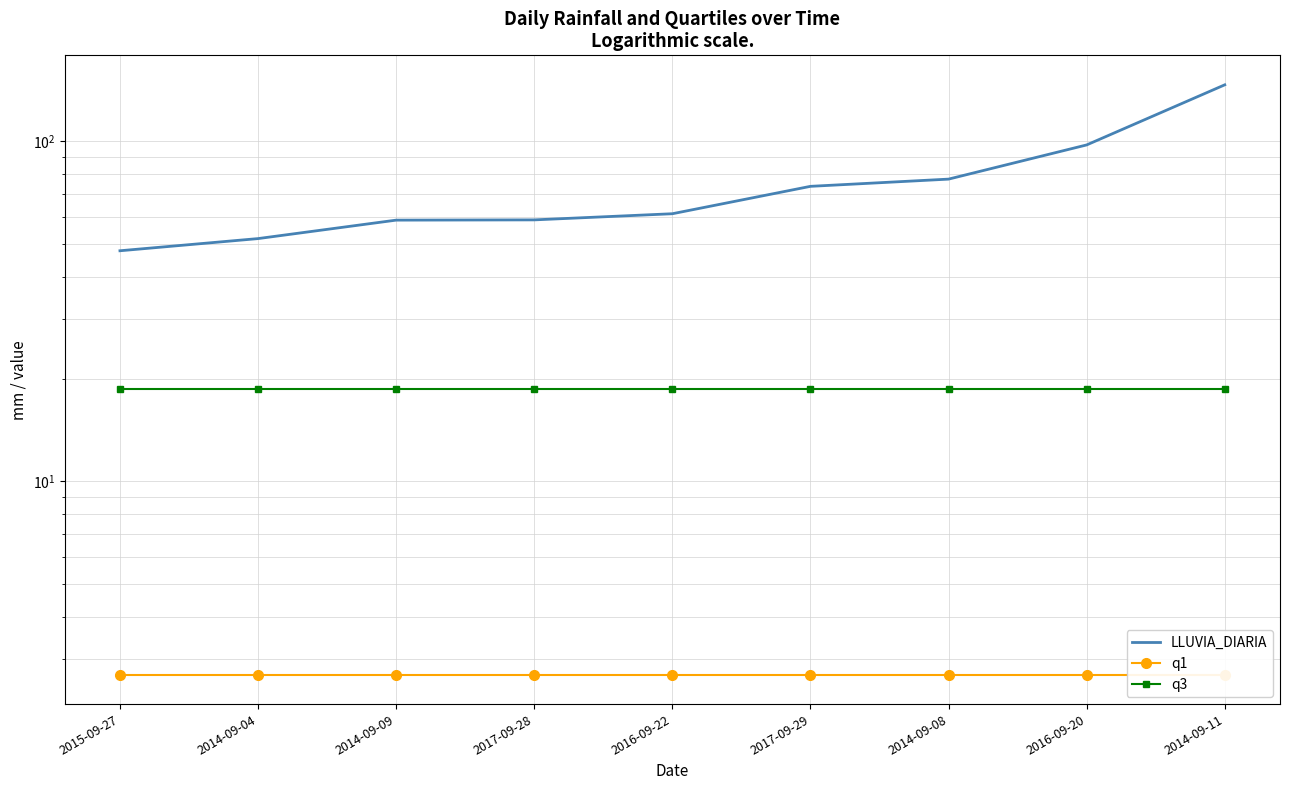

How many values in the LLUVIA_DIARIA series are below 61?

4